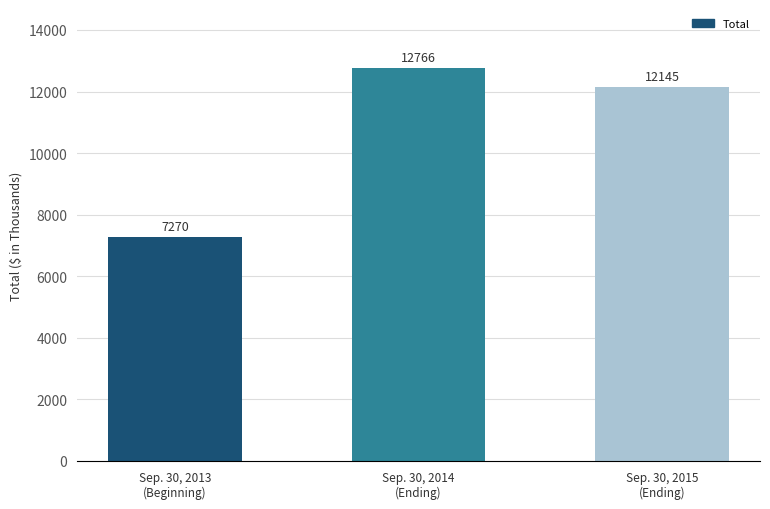

True or false: the data shows 12145 at Sep. 30, 2015
(Ending).

True